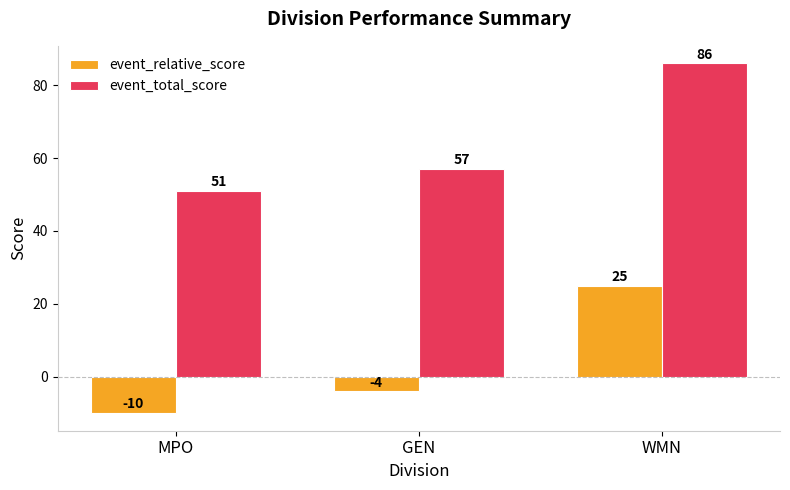

What is the lowest value of the event_relative_score series?

-10